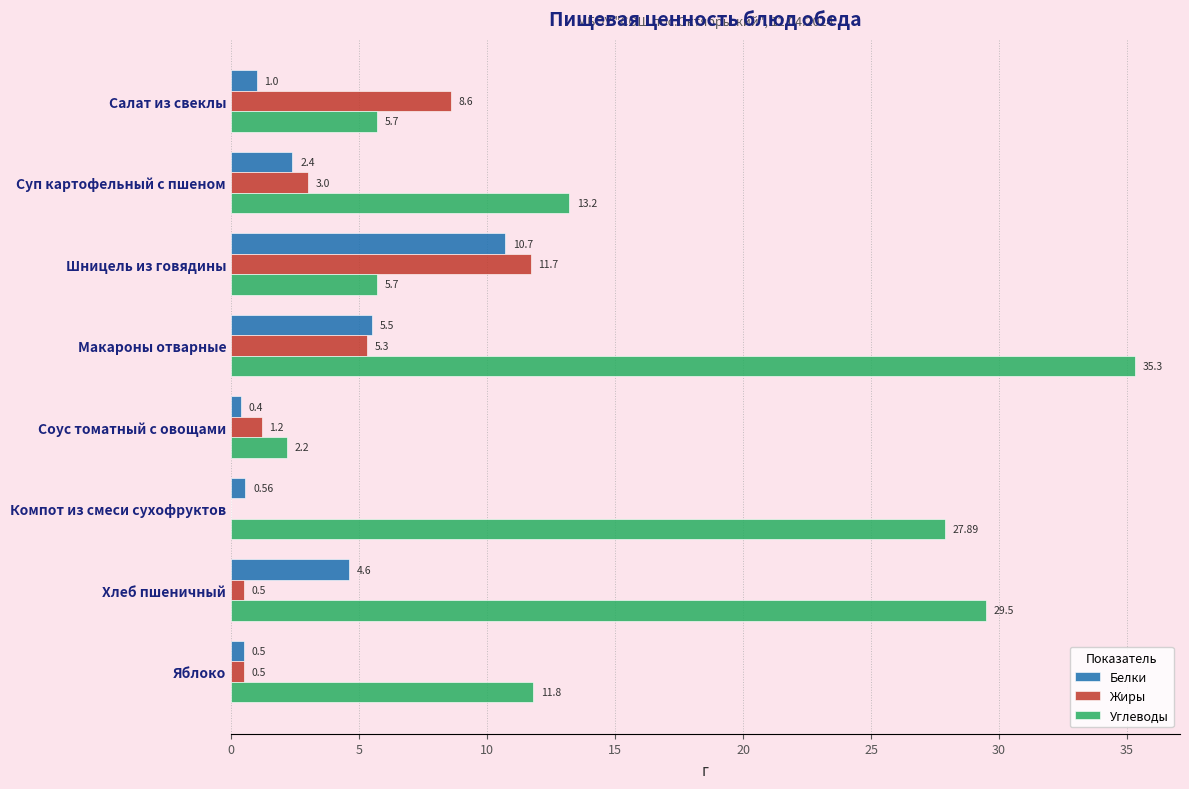

At which category is the sum across all series the highest?

Макароны отварные